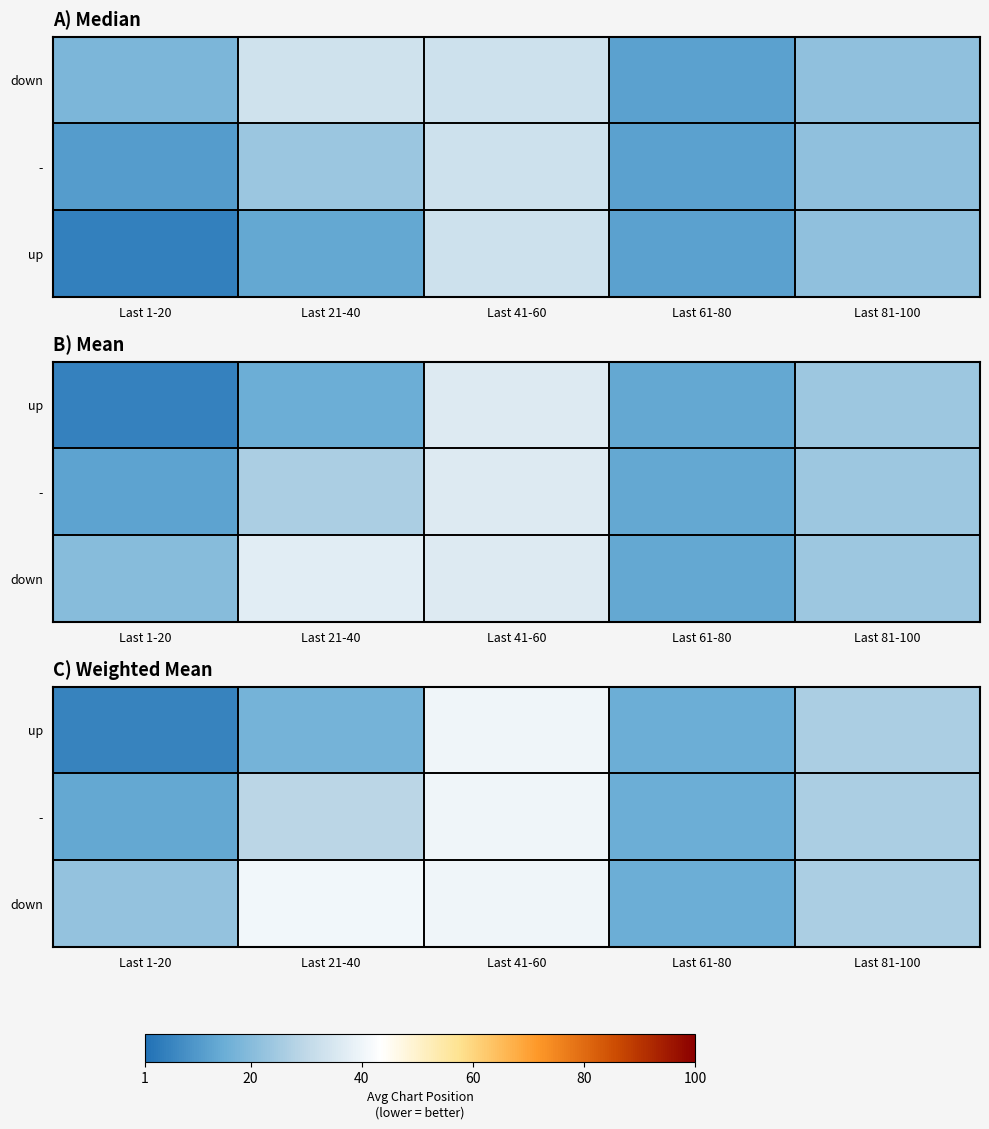

Which label corresponds to the largest value in the chart?

Last 21-40